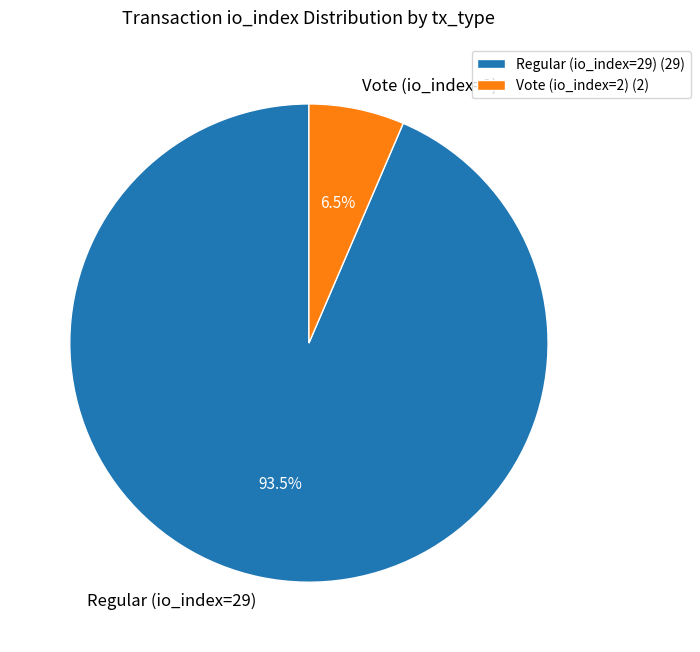

Between Vote (io_index=2) and Regular (io_index=29), which is larger?

Regular (io_index=29)